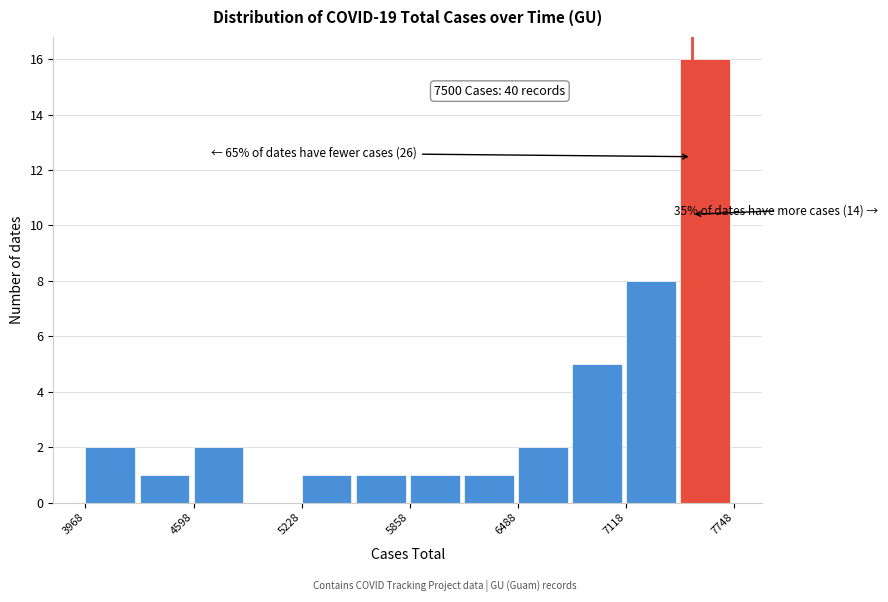

Read against the x-axis, roughly where is the centre of the tallest bar?

7600